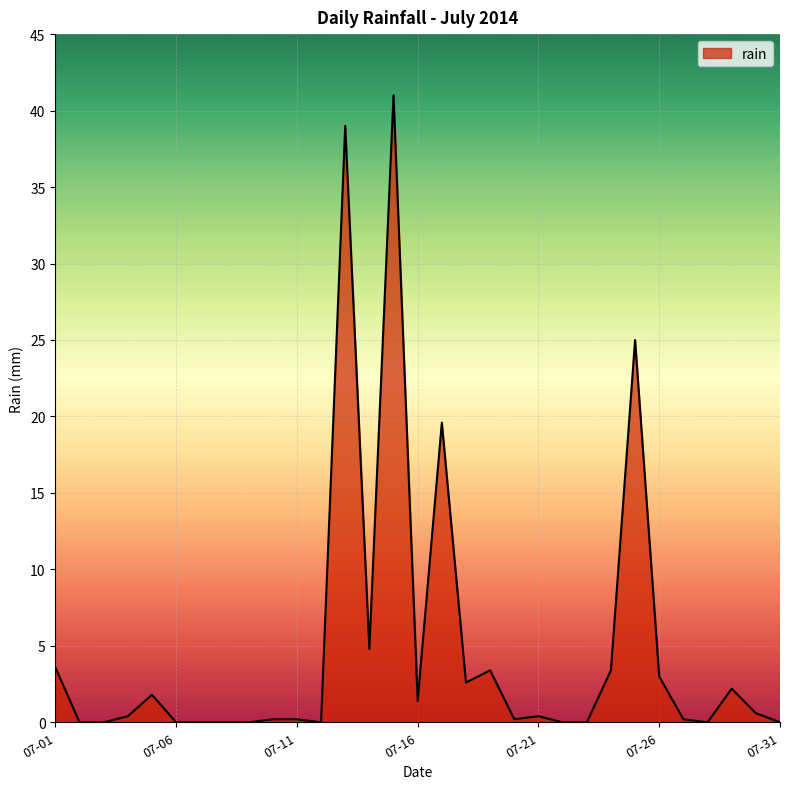

What is the greatest value displayed?

41.0